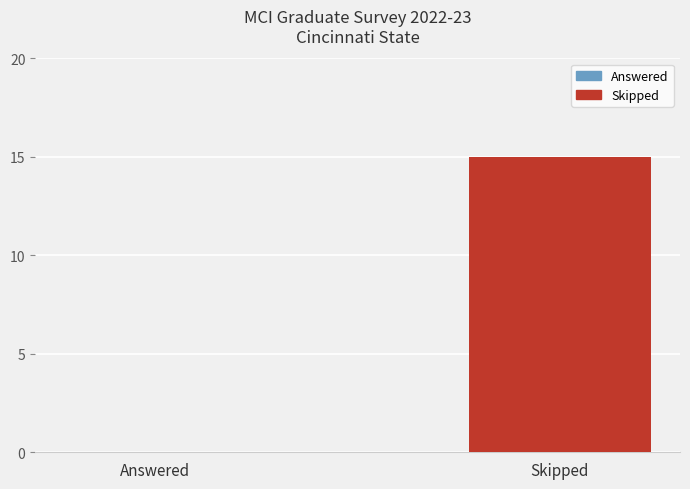

Reading left to right, extract all data points from this chart.

0	15